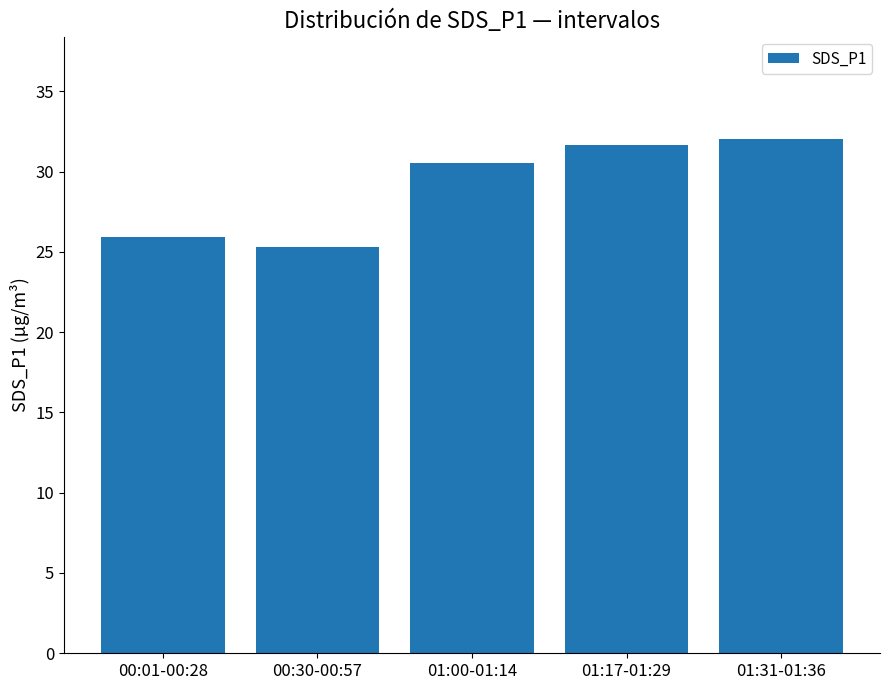

List the labels in order of value, largest first.

01:31-01:36, 01:17-01:29, 01:00-01:14, 00:01-00:28, 00:30-00:57